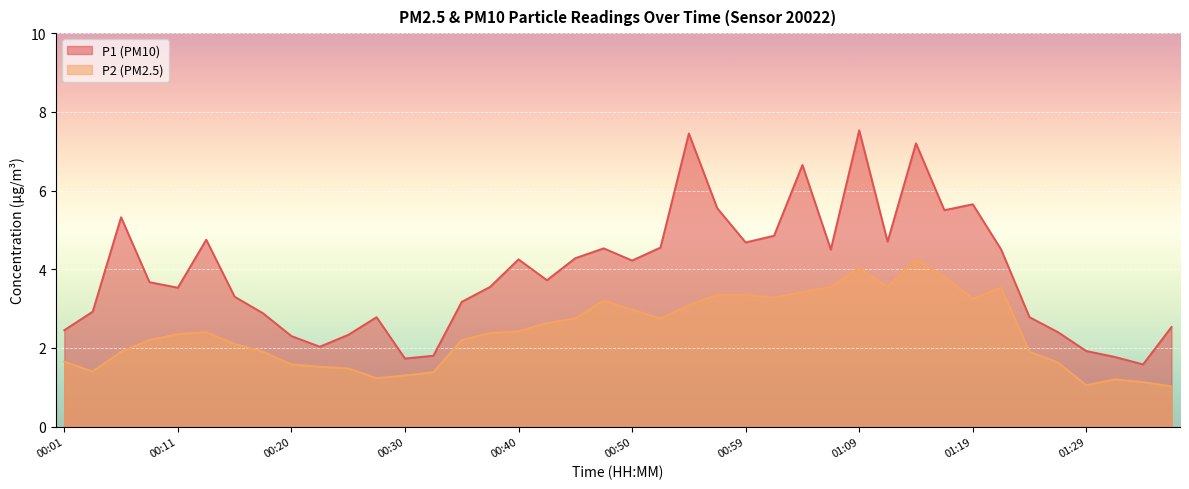

How many lines are shown in the chart?

2